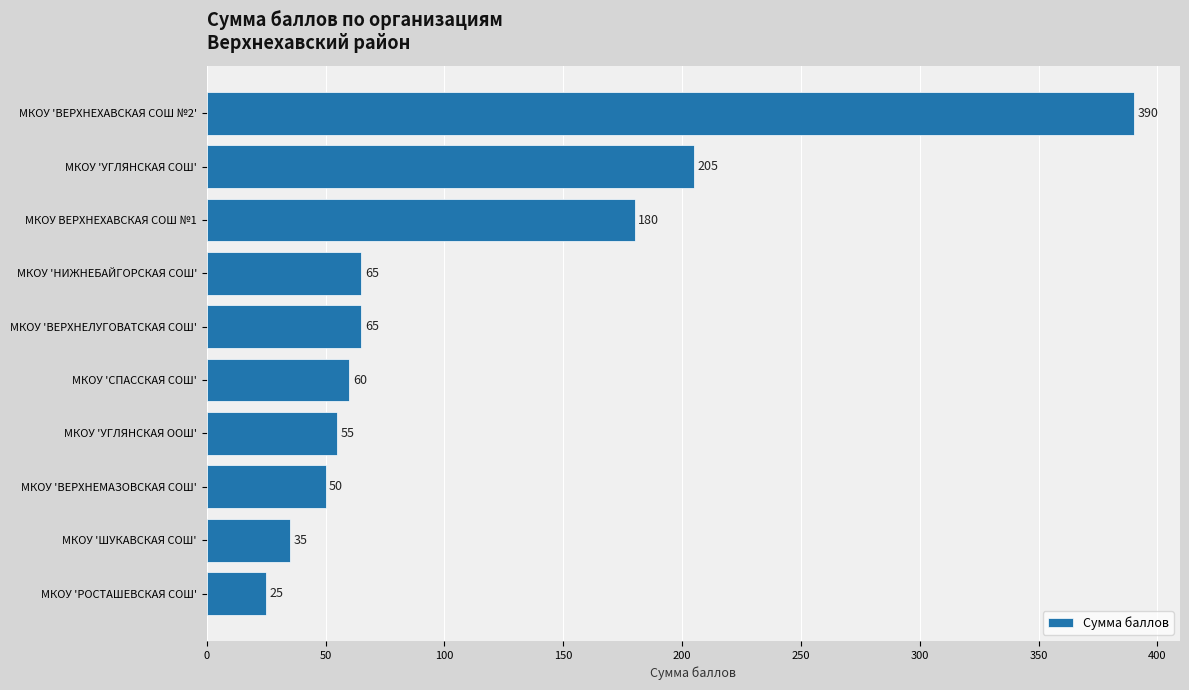

What value does the data have at МКОУ ВЕРХНЕХАВСКАЯ СОШ №1, to the nearest 50?

200